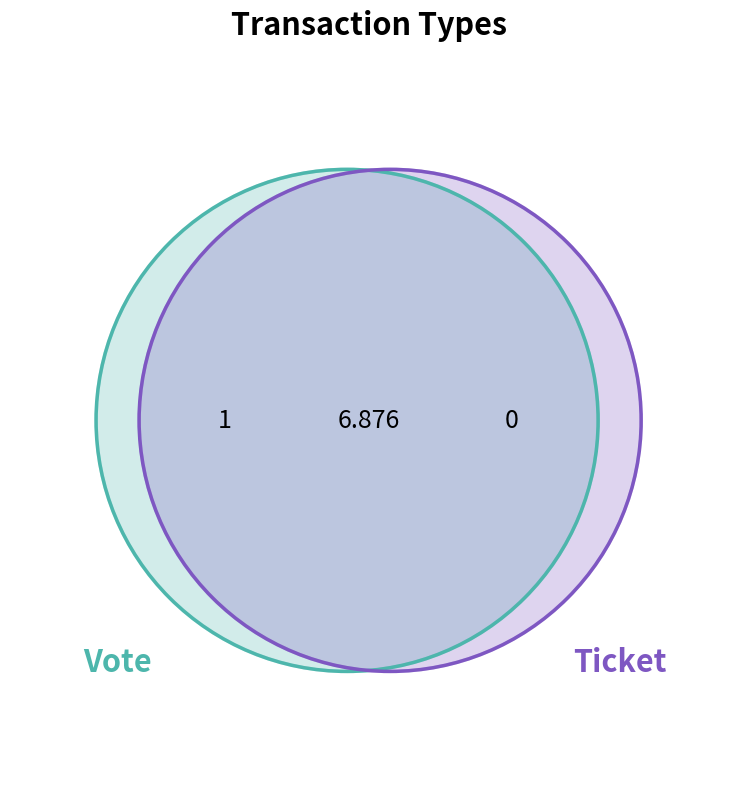

To the nearest percent, what portion does Vote represent?

100%